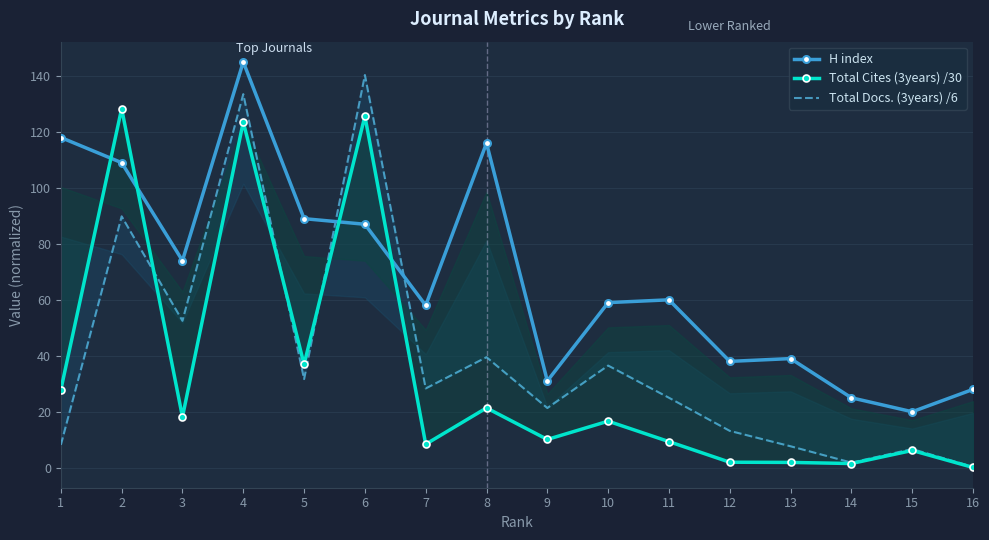

Is it true that Total Docs. (3years) /6 equals 13.0 at 11?

False